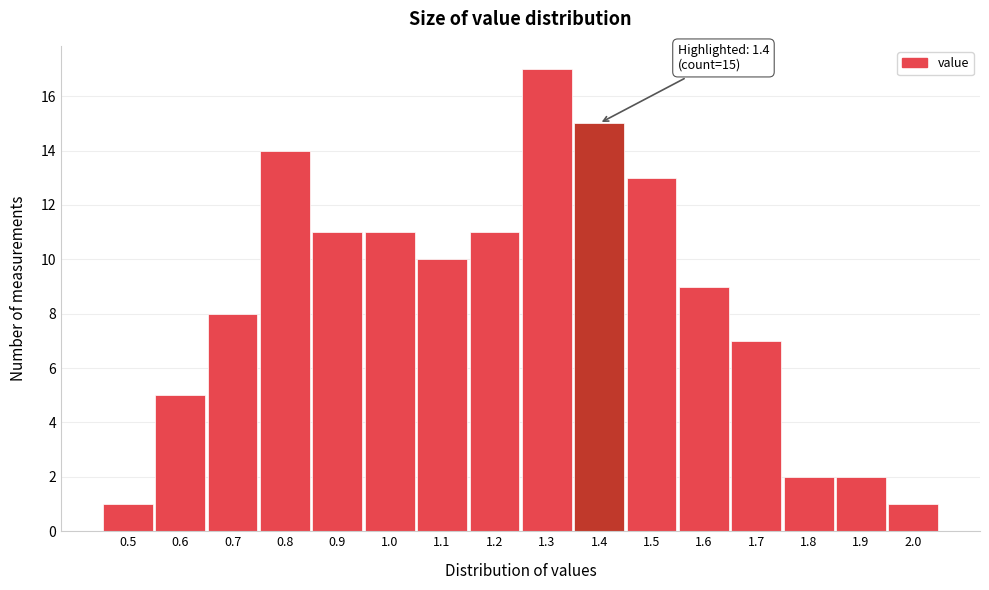

Reading left to right, transcribe all the data shown in this chart.

0.5=1	0.6=5	0.7=8	0.8=14	0.9=11	1.0=11	1.1=10	1.2=11	1.3=17	1.4=15	1.5=13	1.6=9	1.7=7	1.8=2	1.9=2	2.0=1